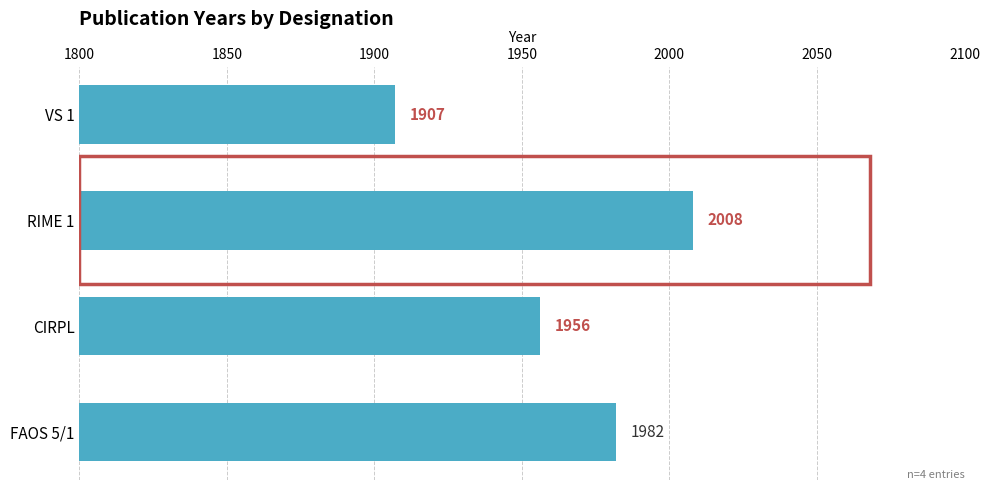

What is the label of the 1st bar from the top?

VS 1